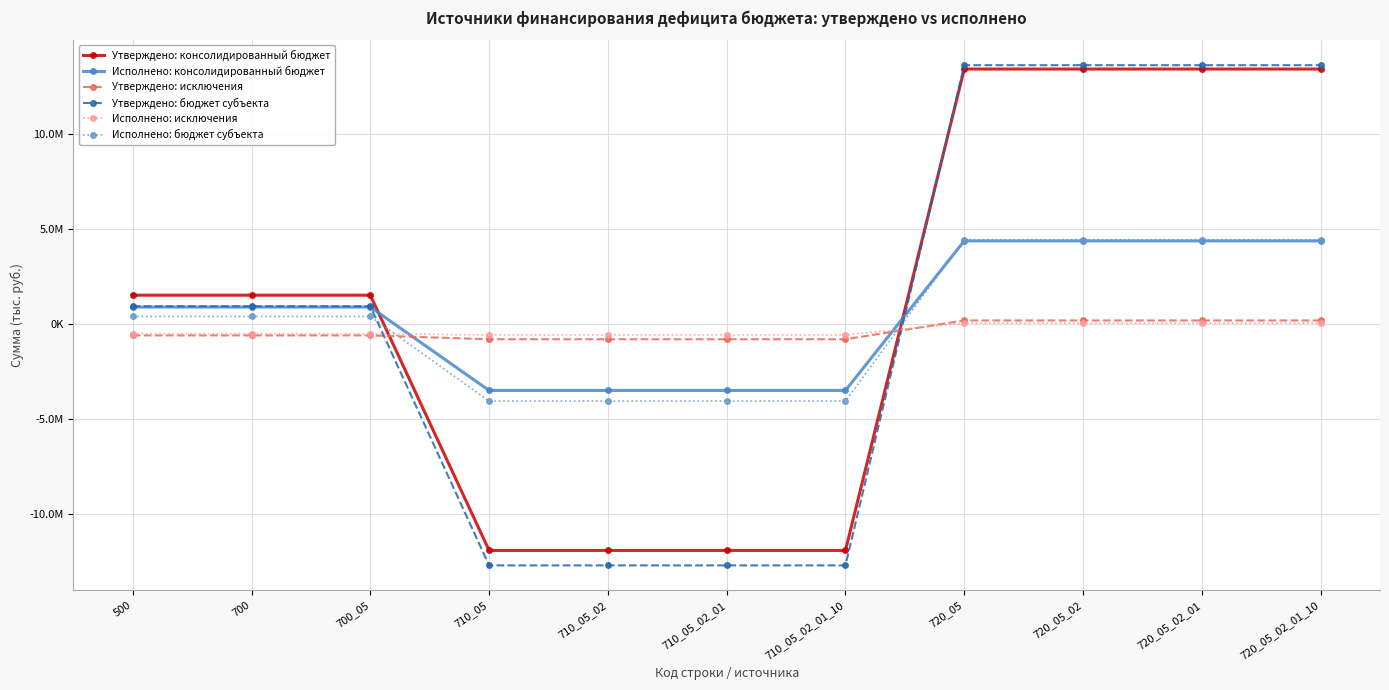

Does the chart display data point markers on the line(s)?

Yes